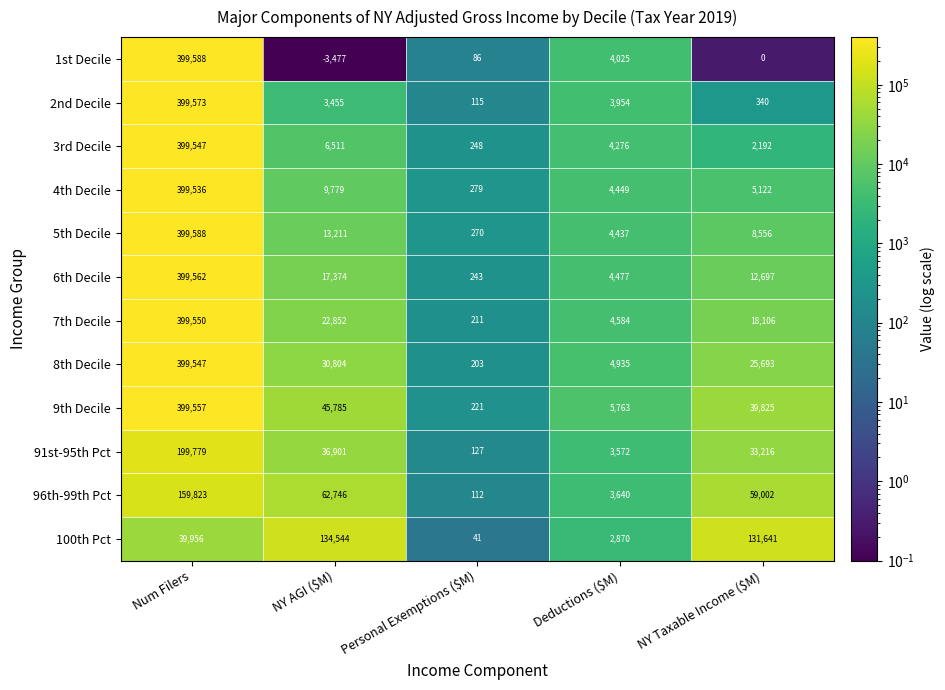

Which series has the largest total across all categories?

9th Decile